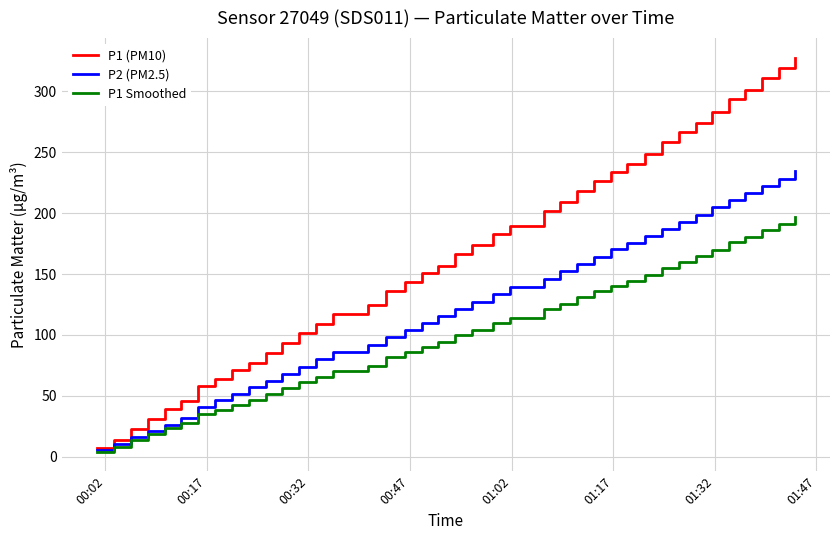

What is the maximum value for P2 (PM2.5)?

234.3